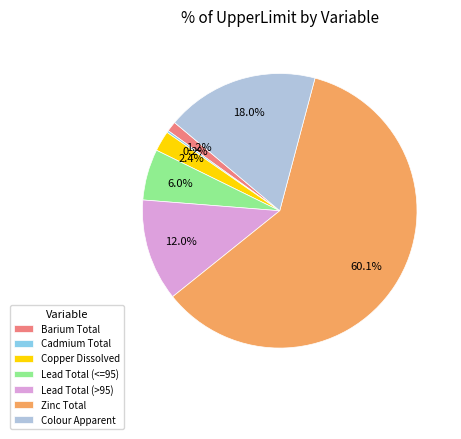

To the nearest percent, what portion does Zinc Total represent?

60%